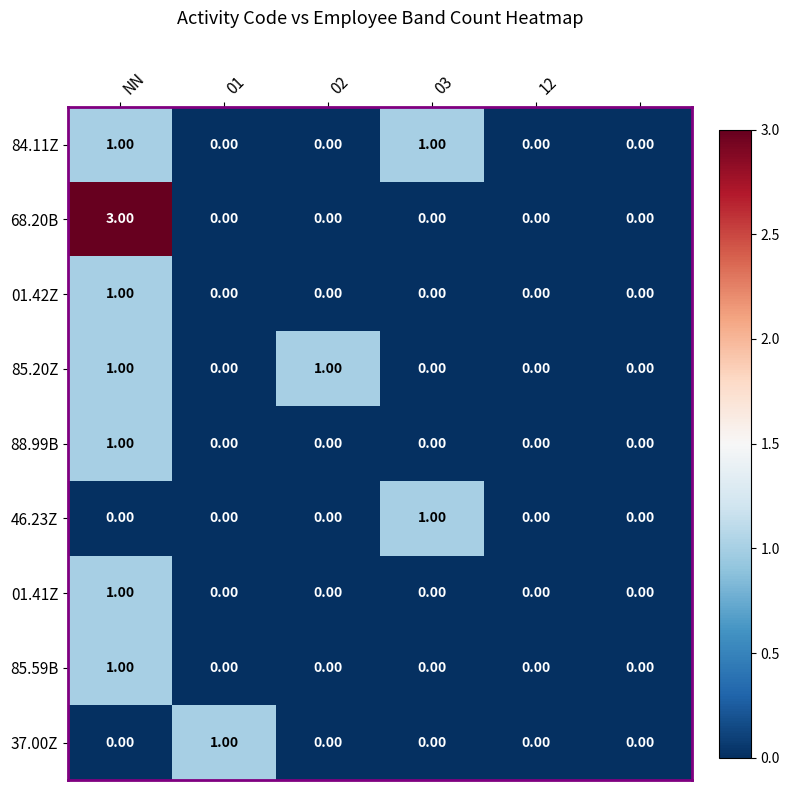

Which series has the largest range (max minus min)?

68.20B